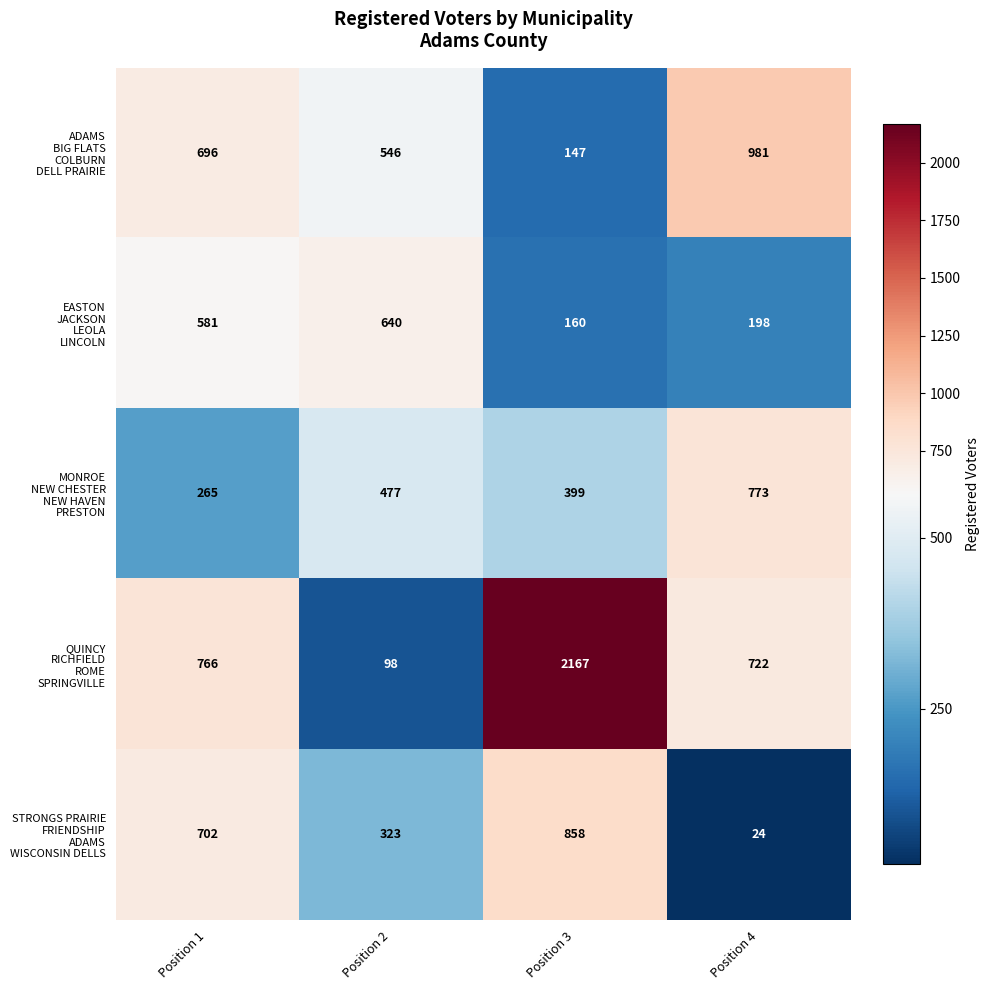

At which category is the sum across all series the highest?

Position 3